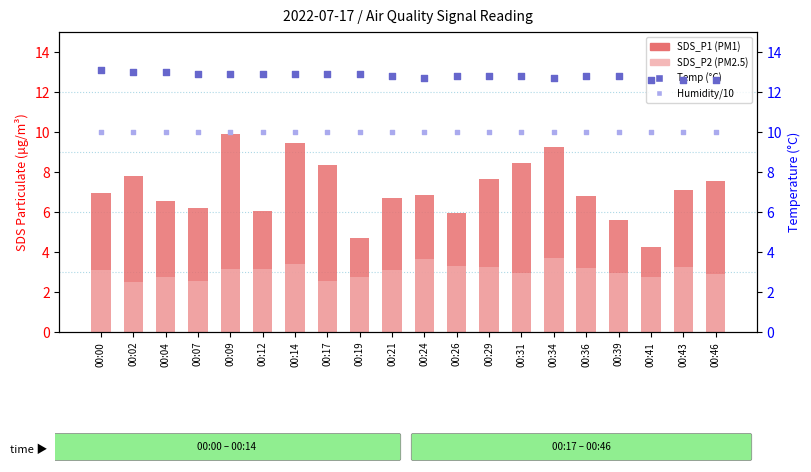

At how many categories does at least one series exceed 9?

20